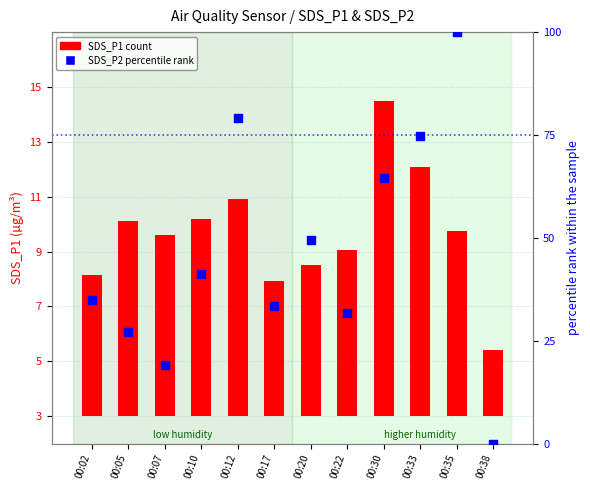

Which series reaches the maximum Y coordinate?

SDS_P2 percentile